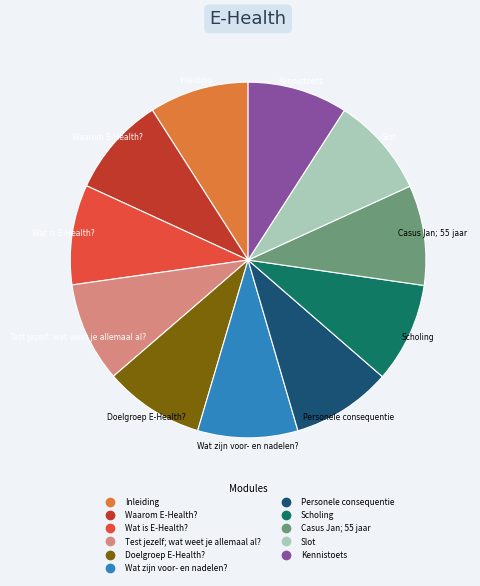

Is Wat is E-Health? the majority of the pie?

No